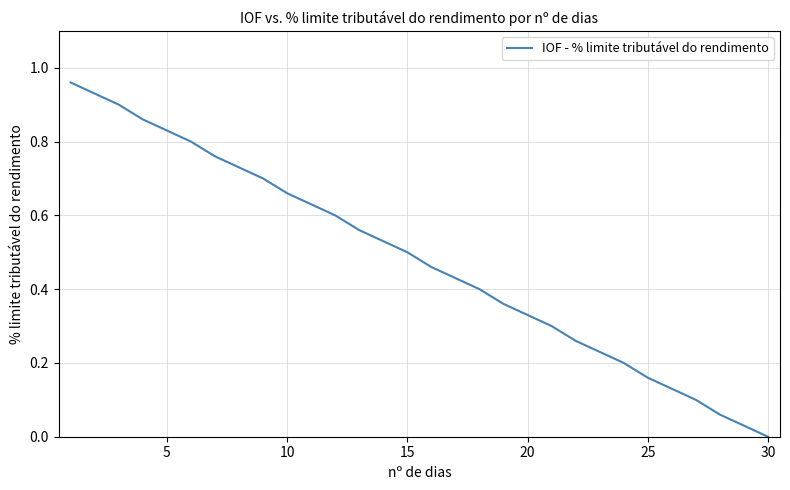

Which category has the lowest value across all series?

30